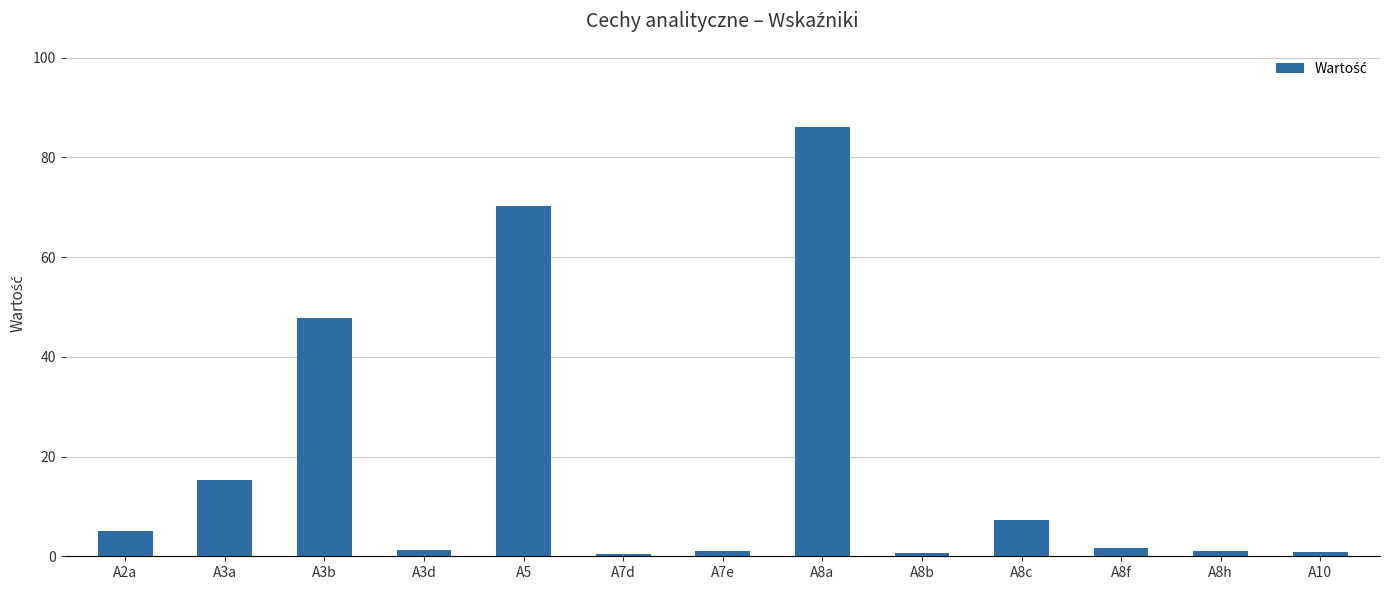

What is the maximum value shown in the chart?

86.2